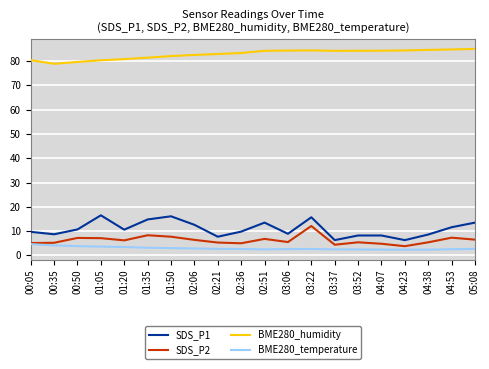

True or false: BME280_humidity and BME280_temperature intersect in this chart.

False